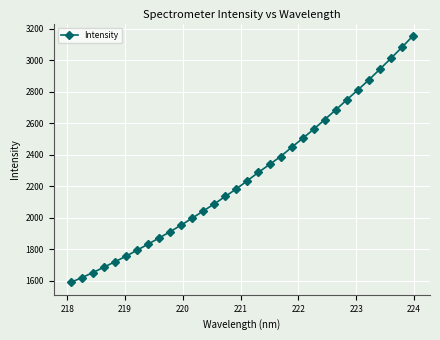

How many categories are shown in the chart?

32